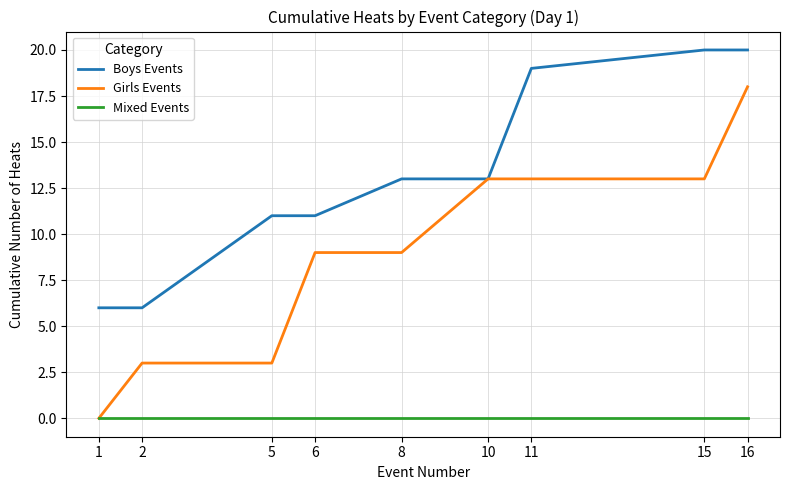

The value of Mixed Events at 2 is 0. True or false?

True